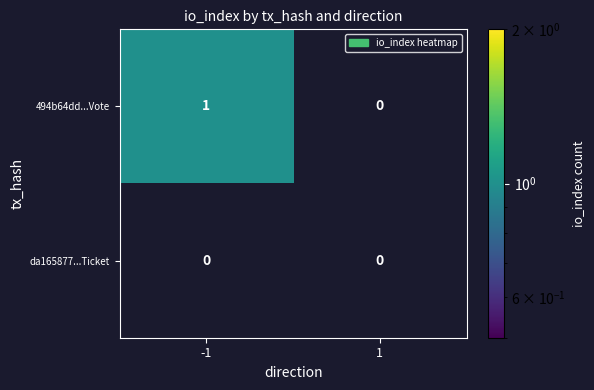

Rank the series by their maximum value, from highest to lowest.

494b64dd...Vote, da165877...Ticket